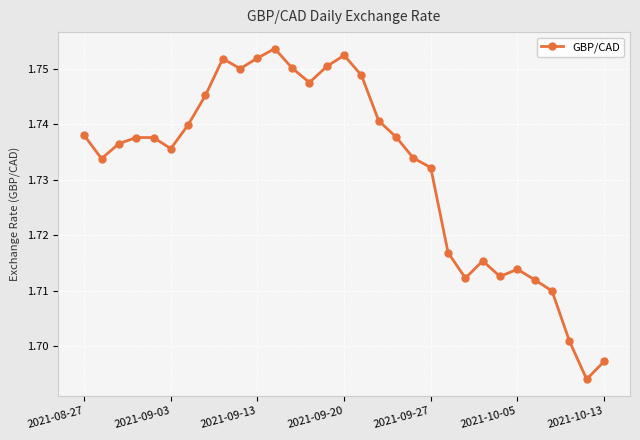

How many interior local valleys (lower than both neighbors) does the data have?

7